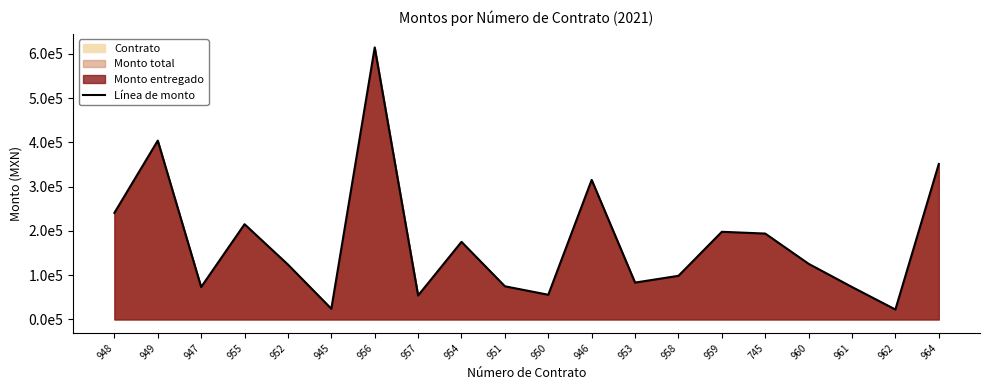

Which label corresponds to the largest value in the chart?

956